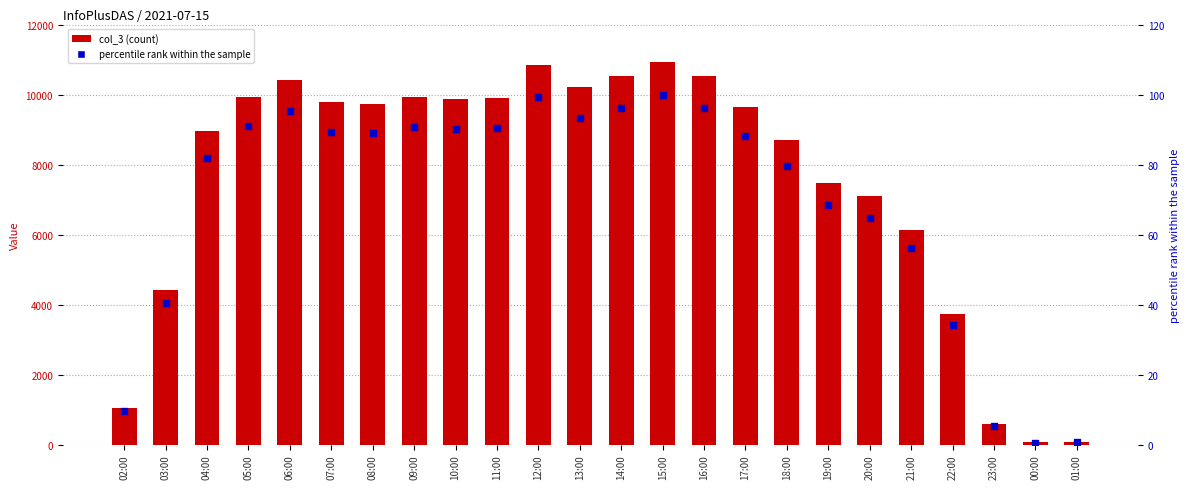

What are all the series names shown in the legend?

col_3, percentile rank